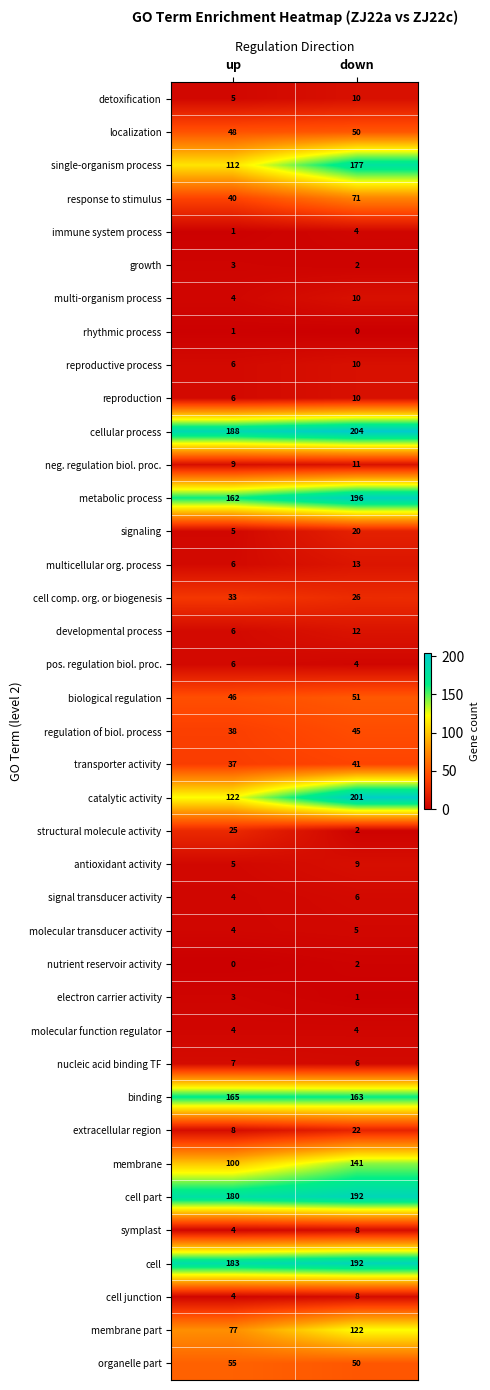

Read the cell comp. org. or biogenesis value at up.

33